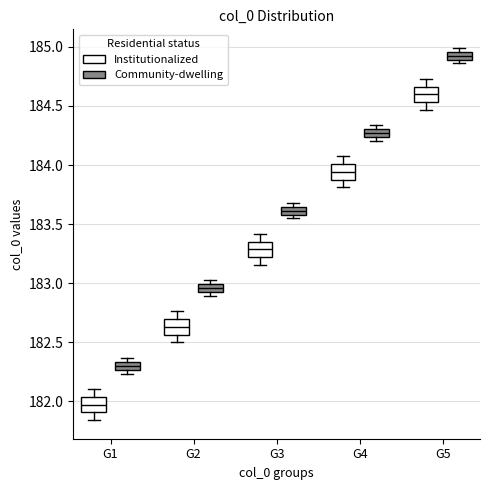

Which box's median line is the highest?

G5 (Community-dwelling)